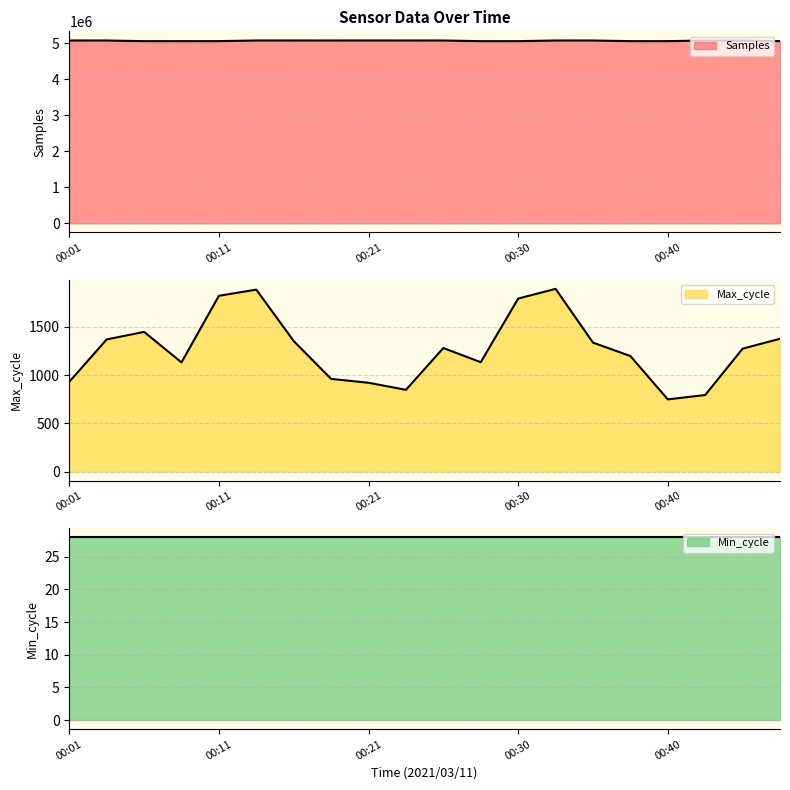

At which label is Max_cycle closest to 1321?

00:35